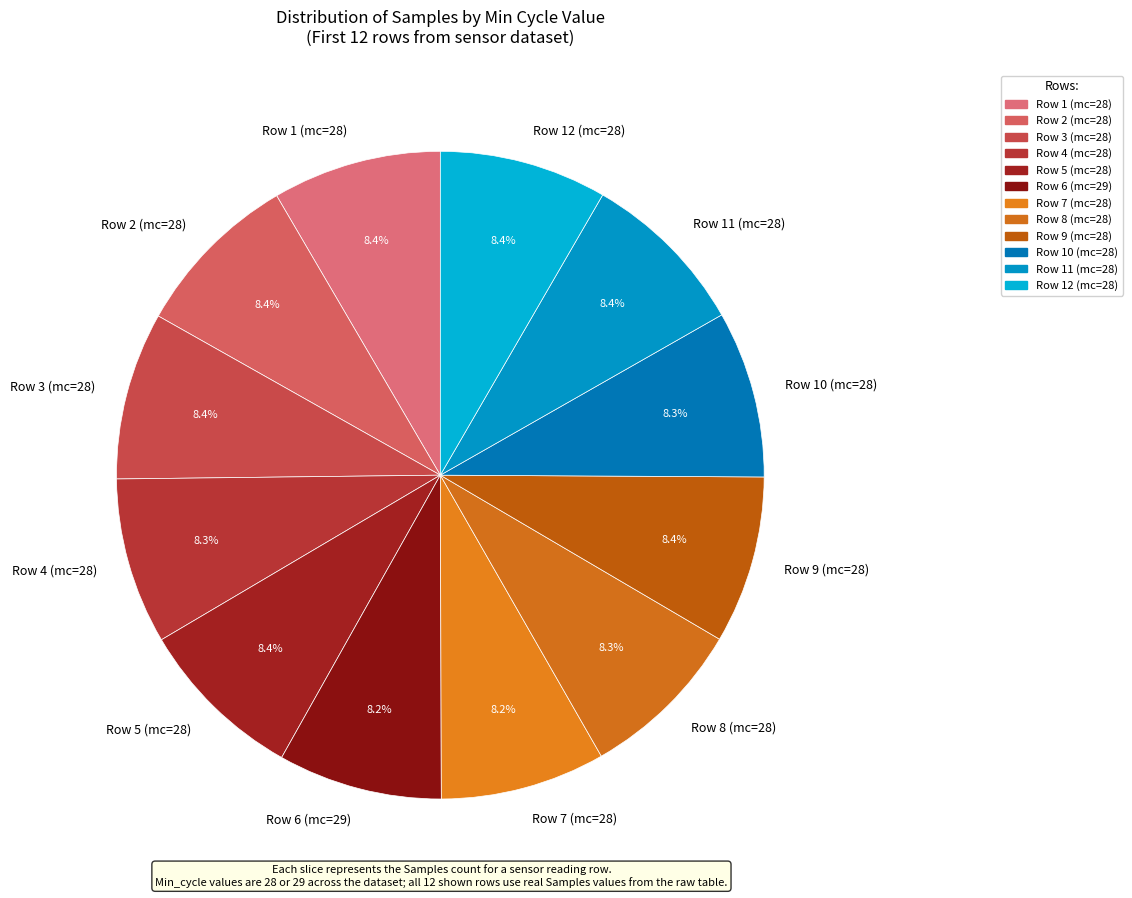

Is there a majority slice in this chart?

No